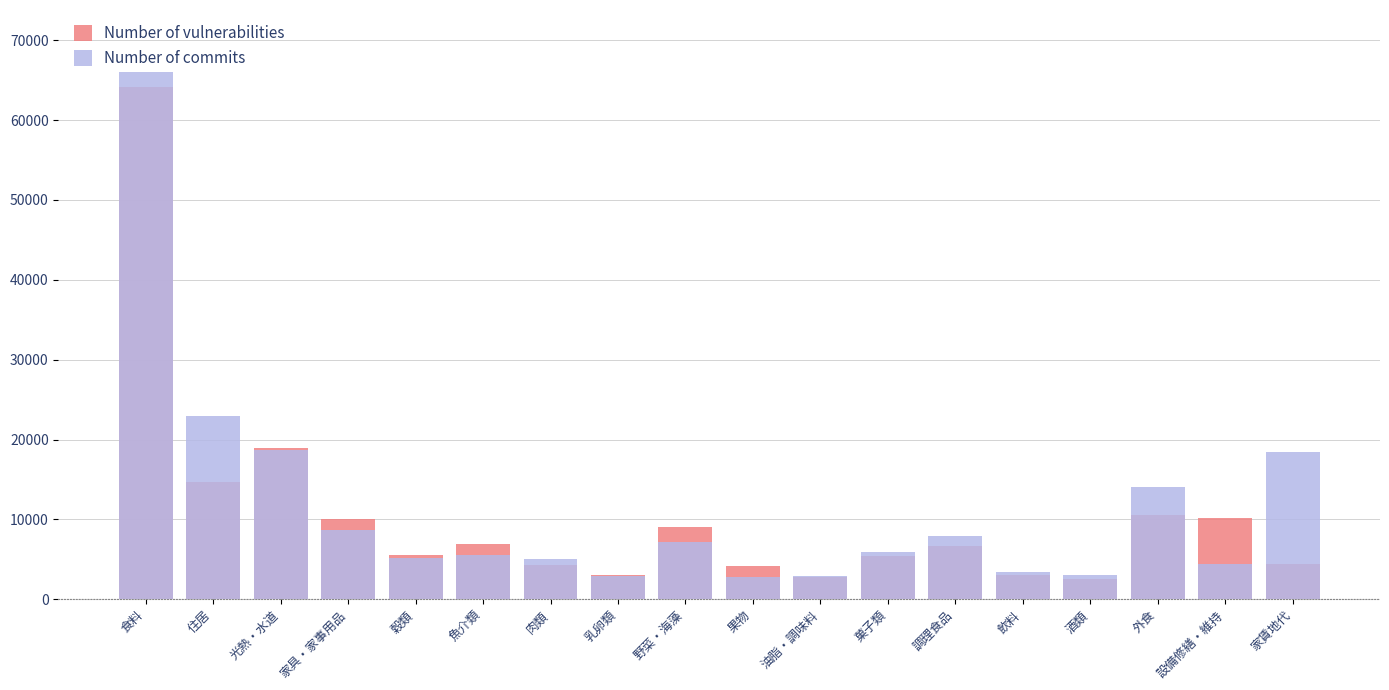

What is the minimum value for Number of vulnerabilities?

2543